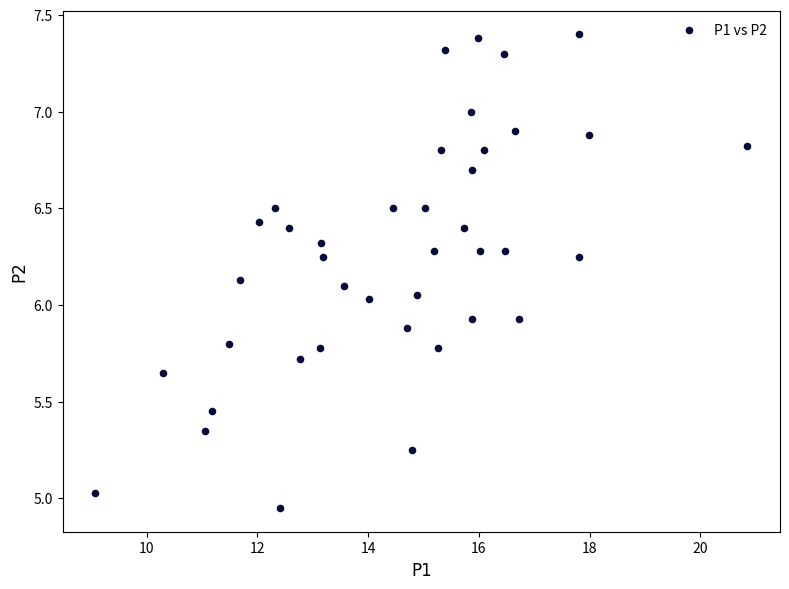

What is the range of X values (max minus min)?

11.8